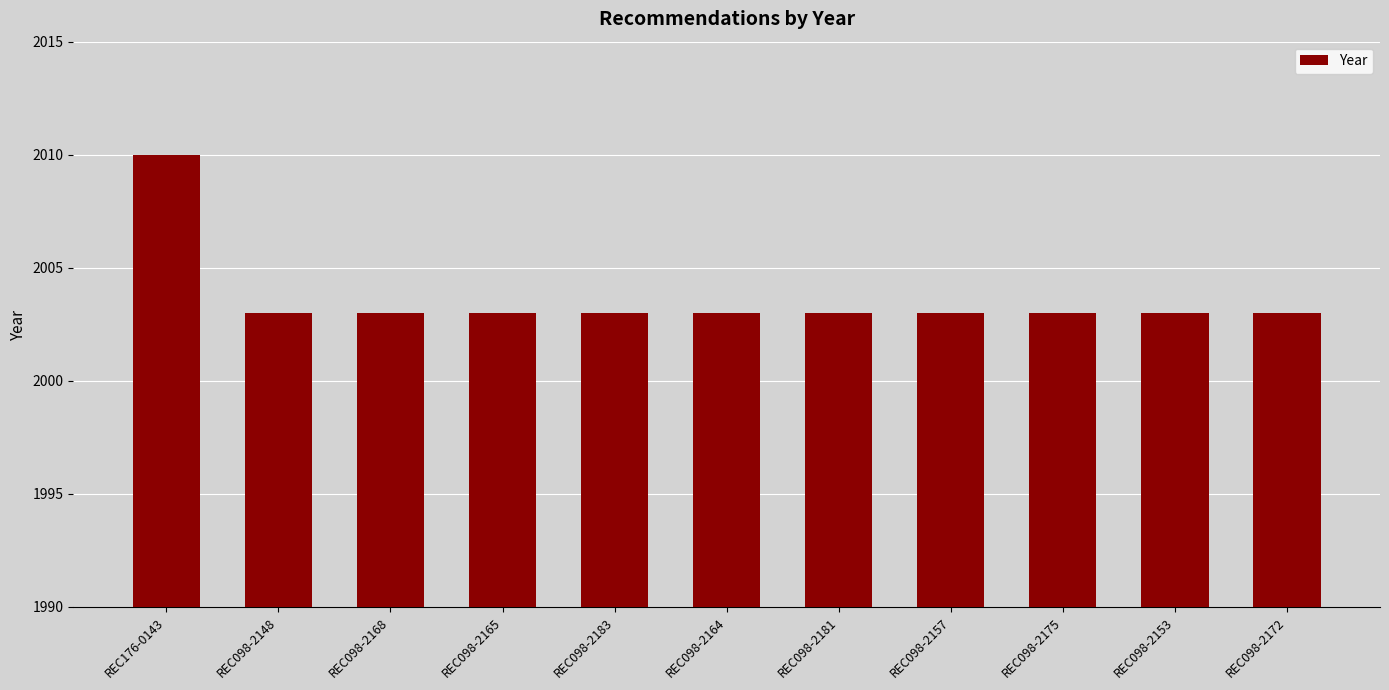

What is the value of the 7th bar from the left?

2003